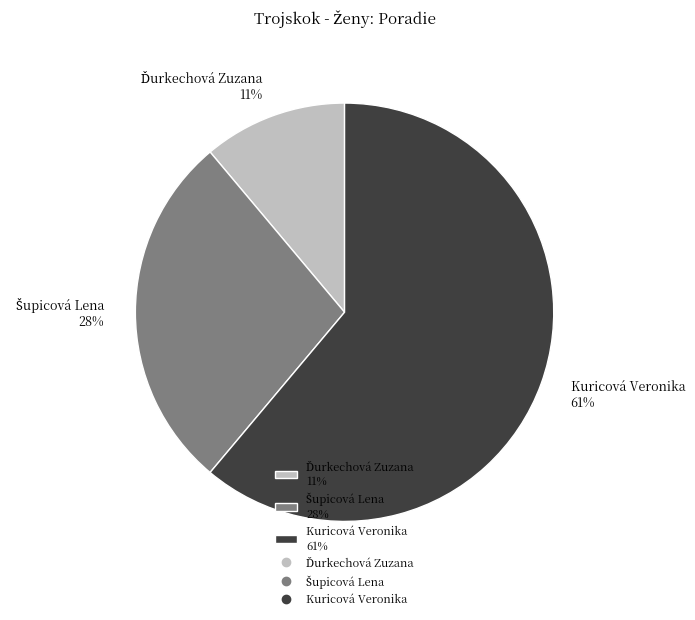

Does Kuricová Veronika 61% represent more than half of the total?

Yes